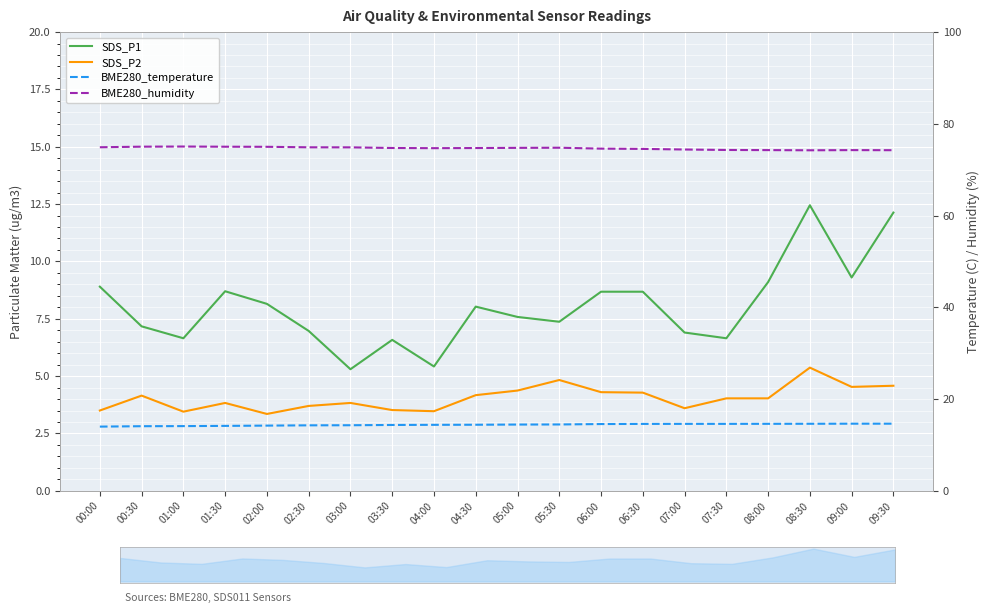

What is the sum of all SDS_P1 values?

160.7